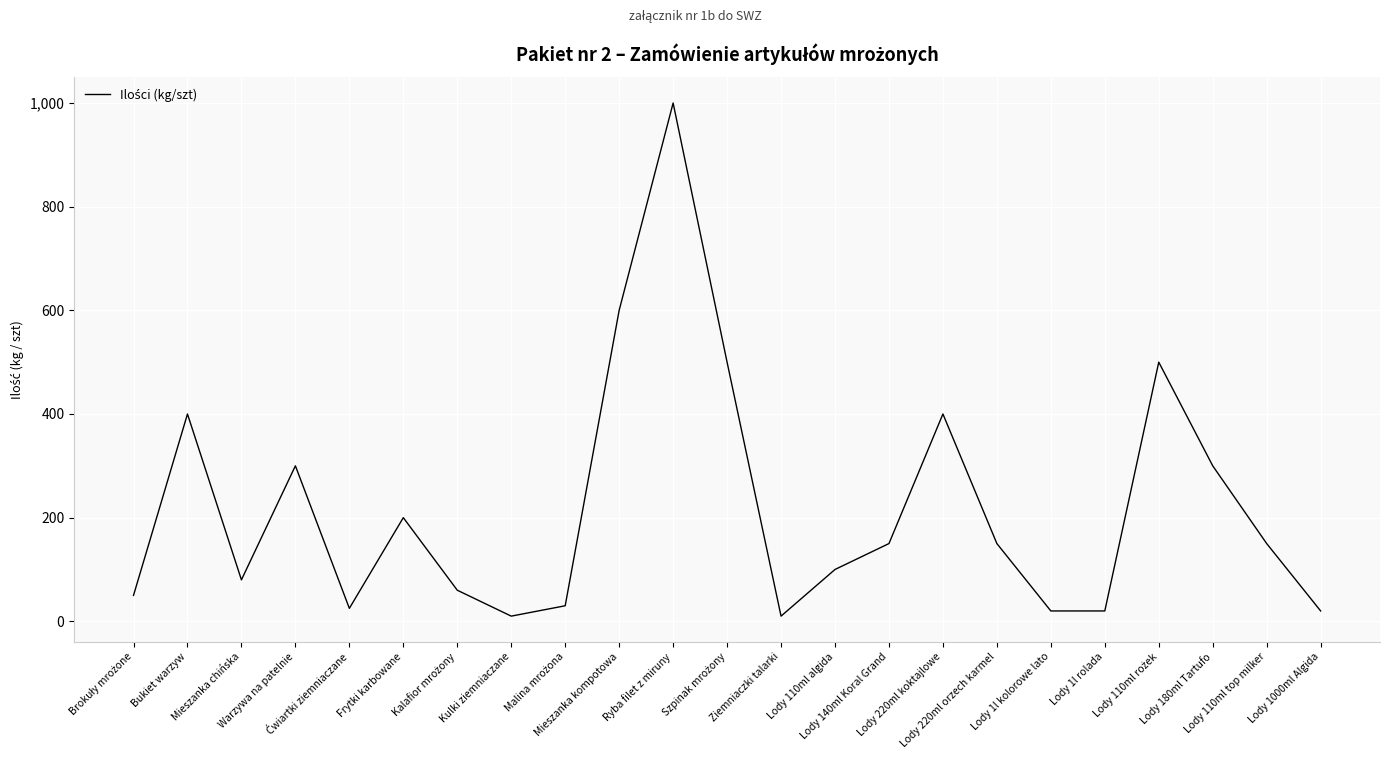

What is the smallest value displayed?

10